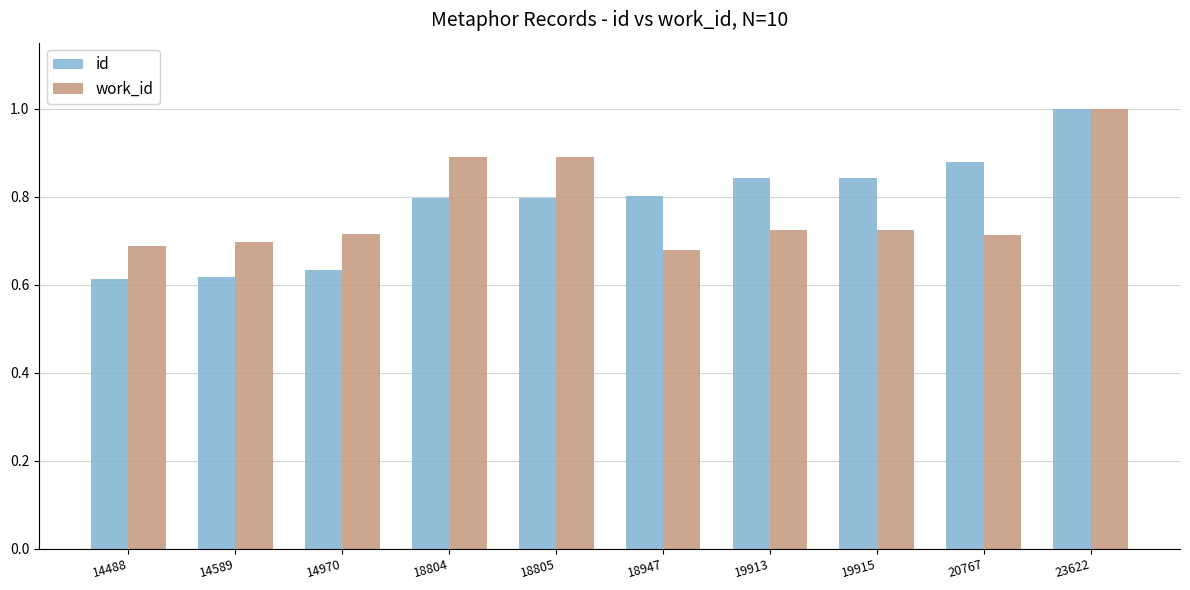

What are all the series names shown in the legend?

id, work_id